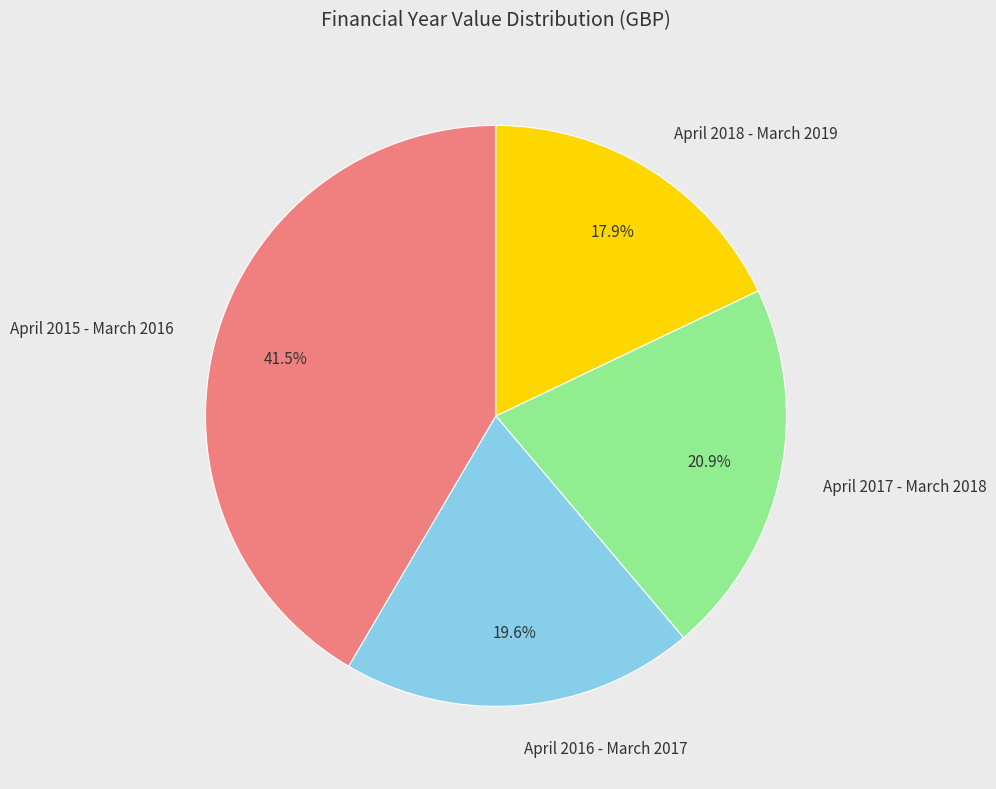

Does April 2016 - March 2017 account for over 50% of the chart?

No